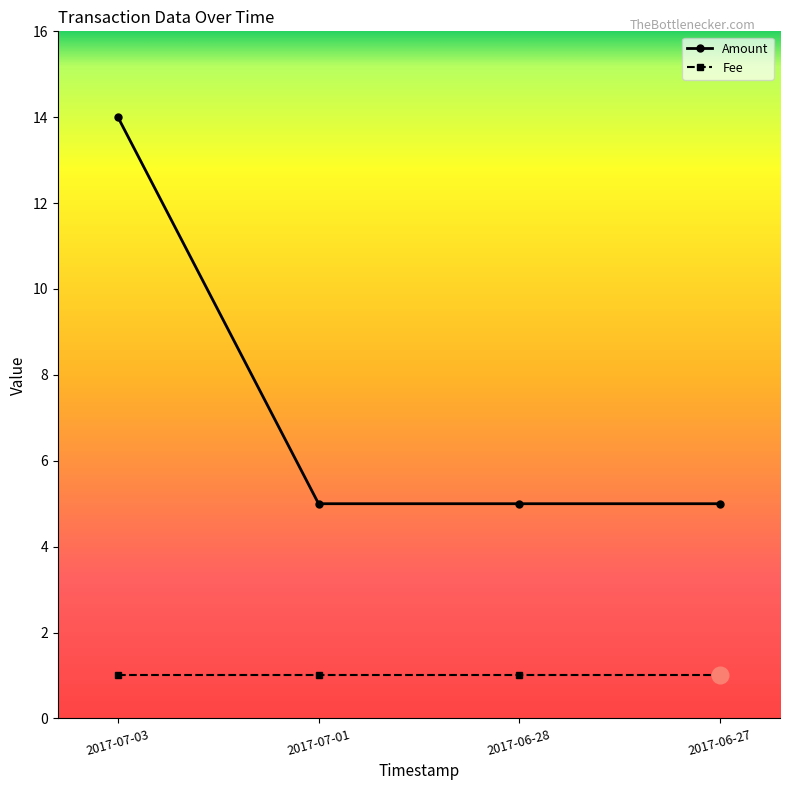

Rank the series by their maximum value, from lowest to highest.

Fee, Amount